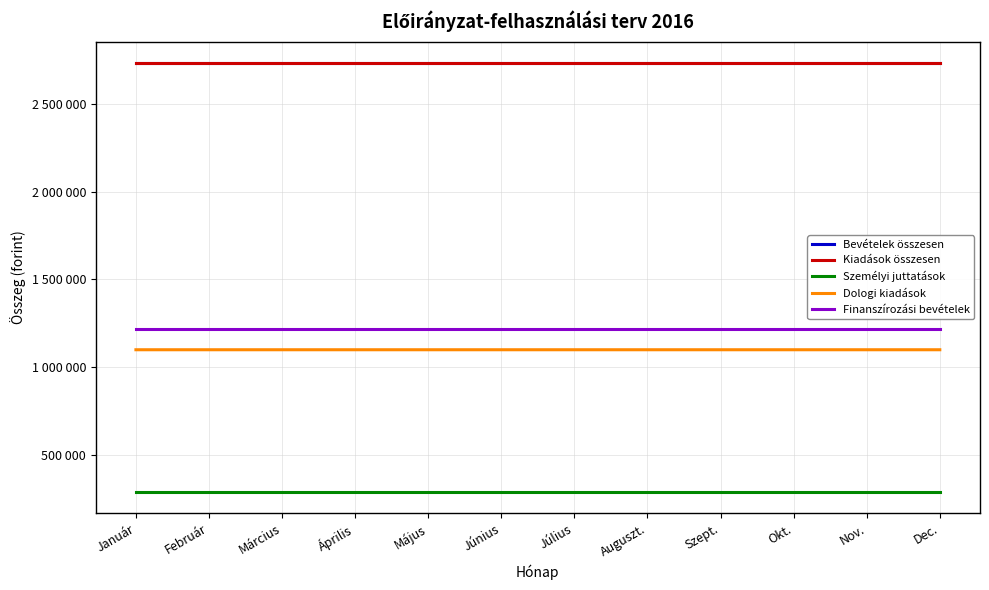

What is the smallest value displayed?

289250